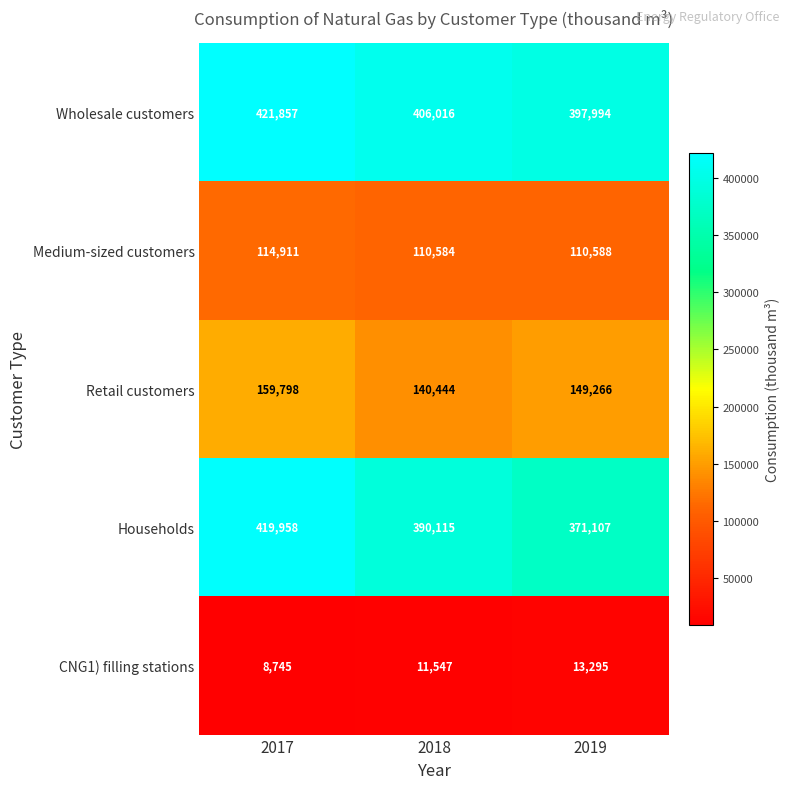

Rank the categories by Retail customers value from lowest to highest.

2018, 2019, 2017